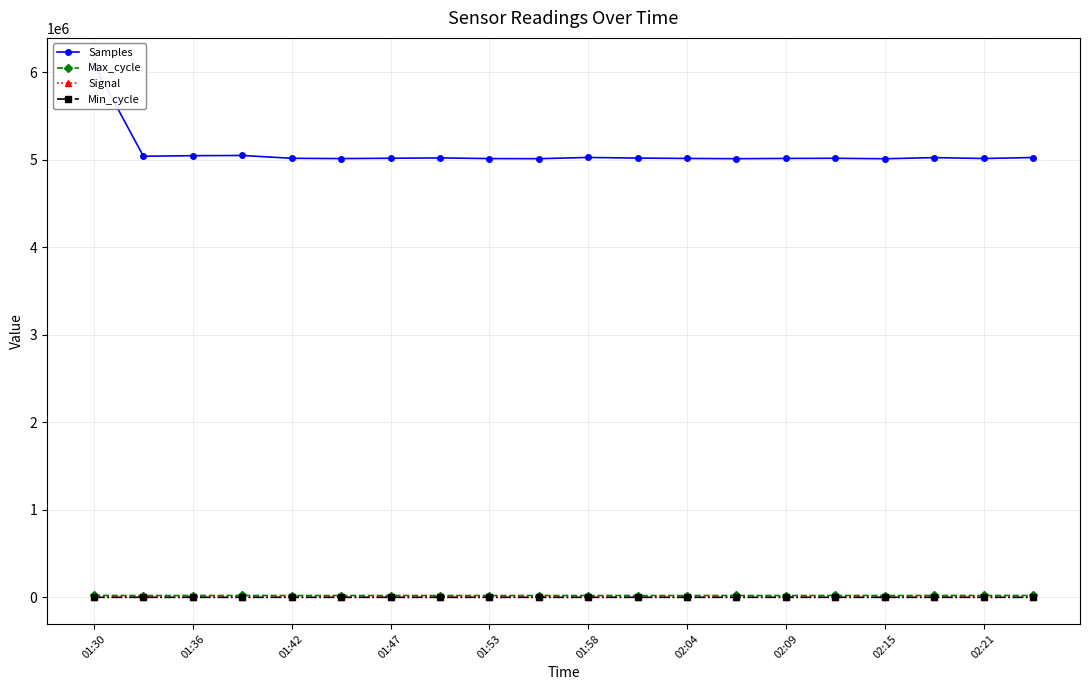

True or false: Signal has more than 1 interior local peaks.

False